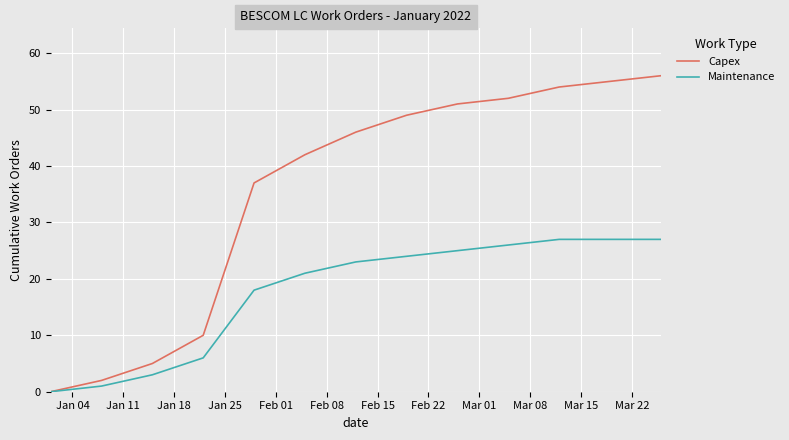

List the series in order of their overall mean, highest first.

Capex, Maintenance